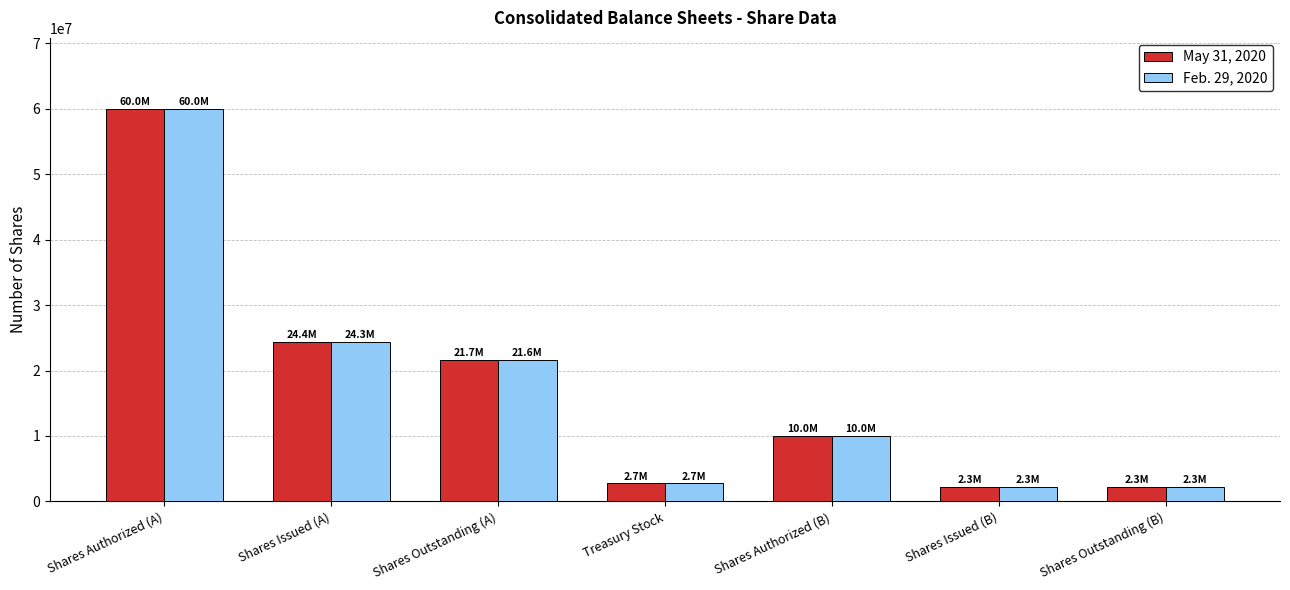

Which series changed the most between Shares Issued (A) and Shares Authorized (B)?

May 31, 2020